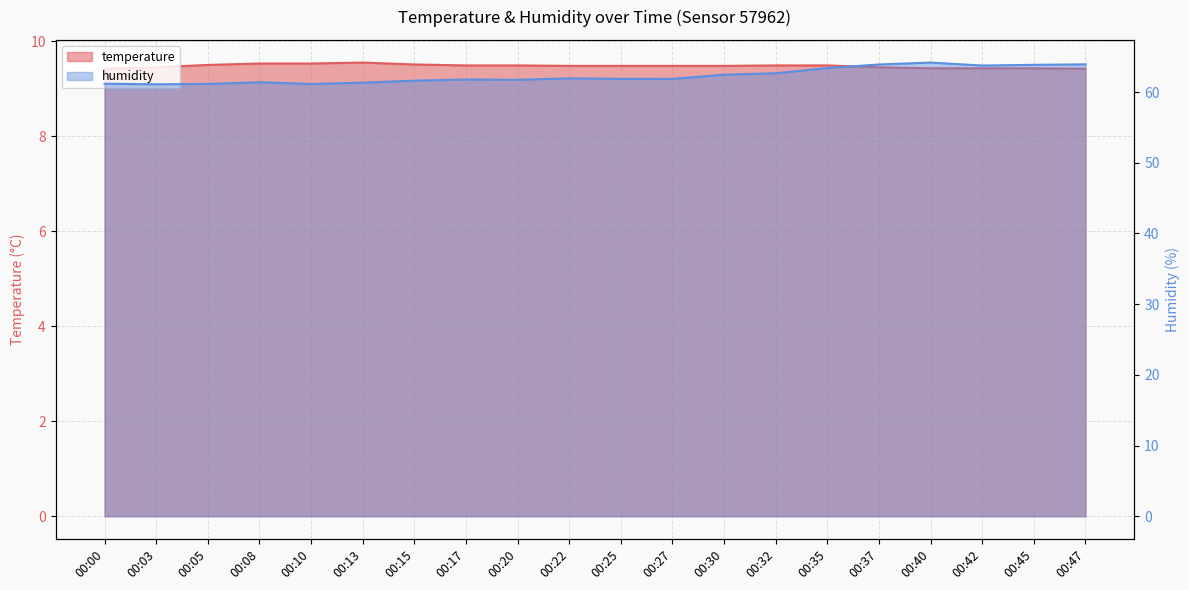

Reading right to left, extract all data points from this chart.

temperature: 00:47=9.4	00:45=9.4	00:42=9.4	00:40=9.4	00:37=9.4	00:35=9.5	00:32=9.5	00:30=9.5	00:27=9.5	00:25=9.5	00:22=9.5	00:20=9.5	00:17=9.5	00:15=9.5	00:13=9.6	00:10=9.5	00:08=9.5	00:05=9.5	00:03=9.4	00:00=9.4
humidity: 00:47=63.9	00:45=63.9	00:42=63.8	00:40=64.2	00:37=63.9	00:35=63.4	00:32=62.7	00:30=62.5	00:27=61.9	00:25=61.9	00:22=61.9	00:20=61.7	00:17=61.8	00:15=61.6	00:13=61.3	00:10=61.1	00:08=61.4	00:05=61.1	00:03=61.1	00:00=61.2